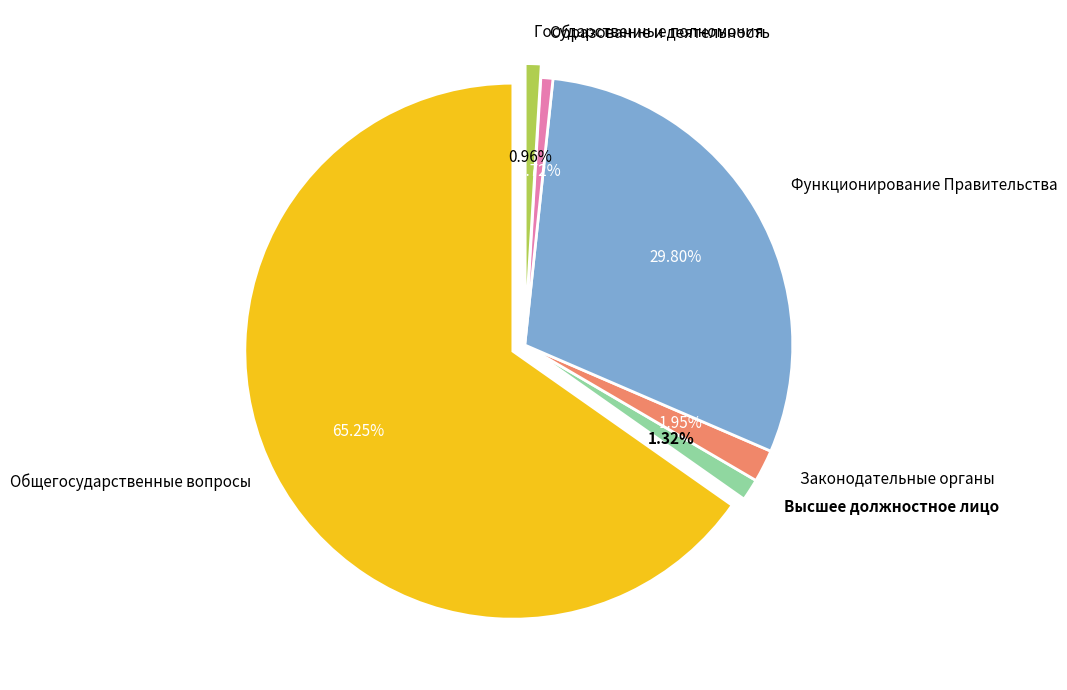

Which category has the smallest portion of the pie?

Образование и организация деятельности